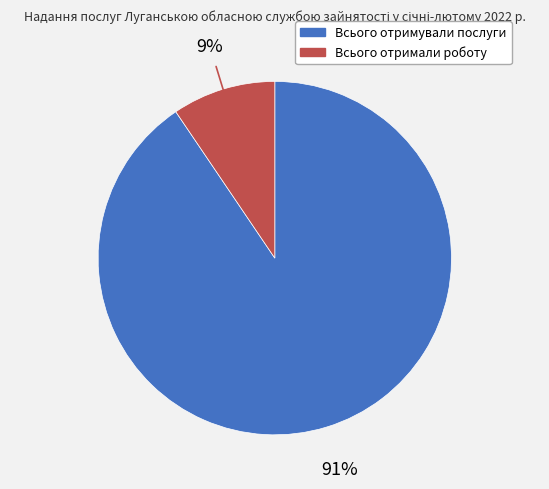

To the nearest percent, what is the average slice percentage?

50%